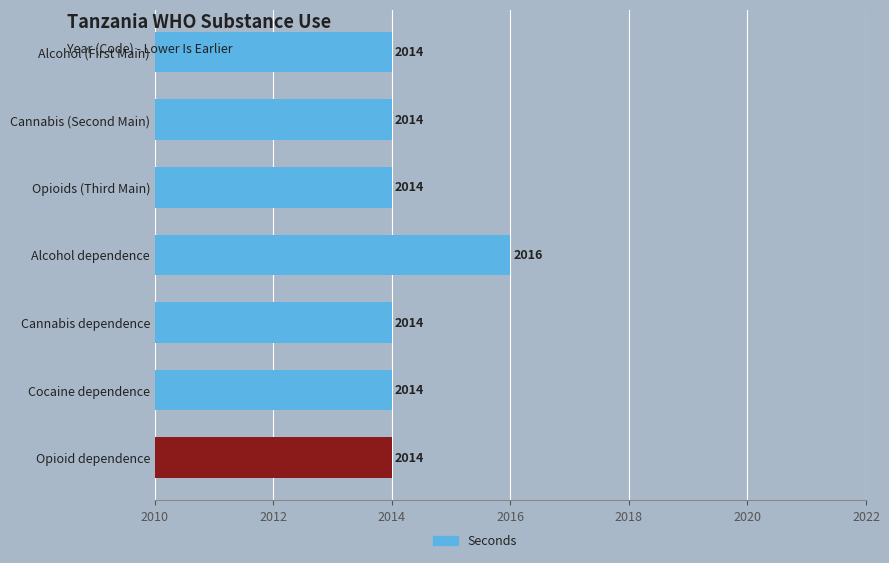

Is it true that the value at Alcohol dependence is 2016?

True